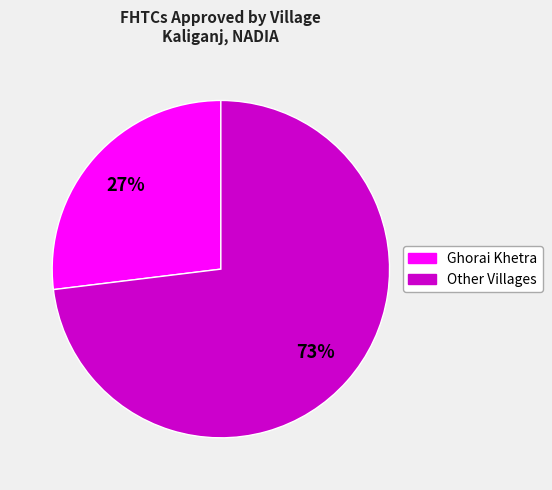

To the nearest percent, what is the difference between the largest and smallest slice percentages?

46%